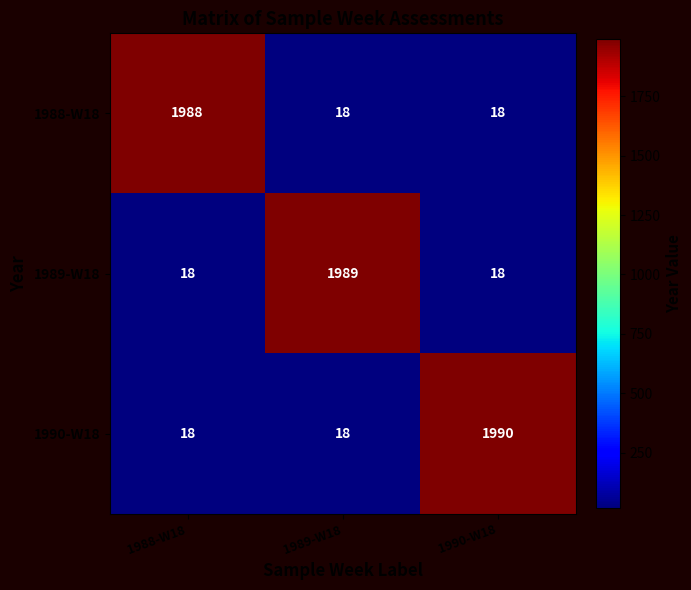

Which series changed the most between 1988-W18 and 1989-W18?

1989-W18